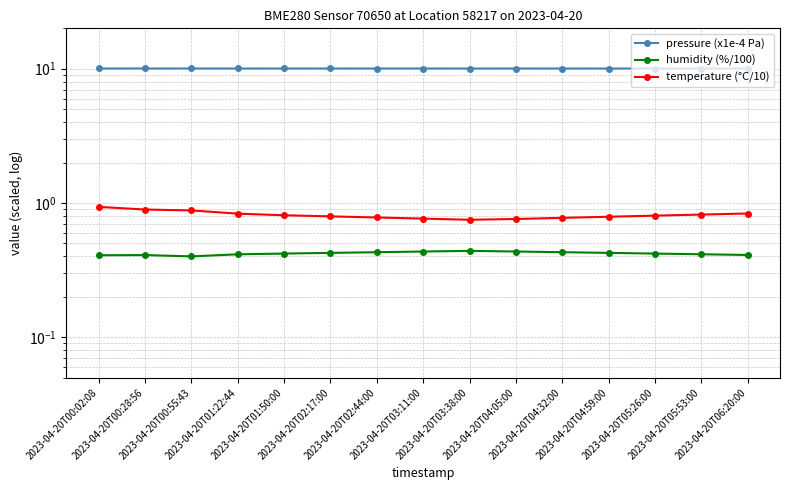

What is the sum of all humidity (%/100) values?

6.3